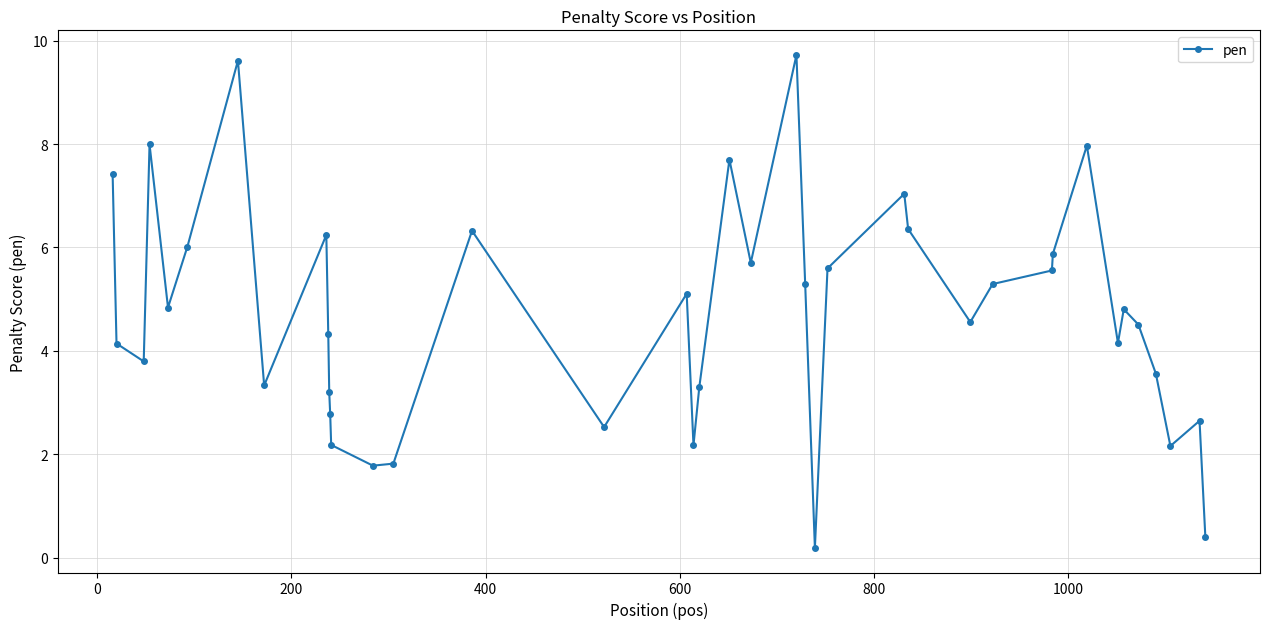

How many series are shown in this chart?

1